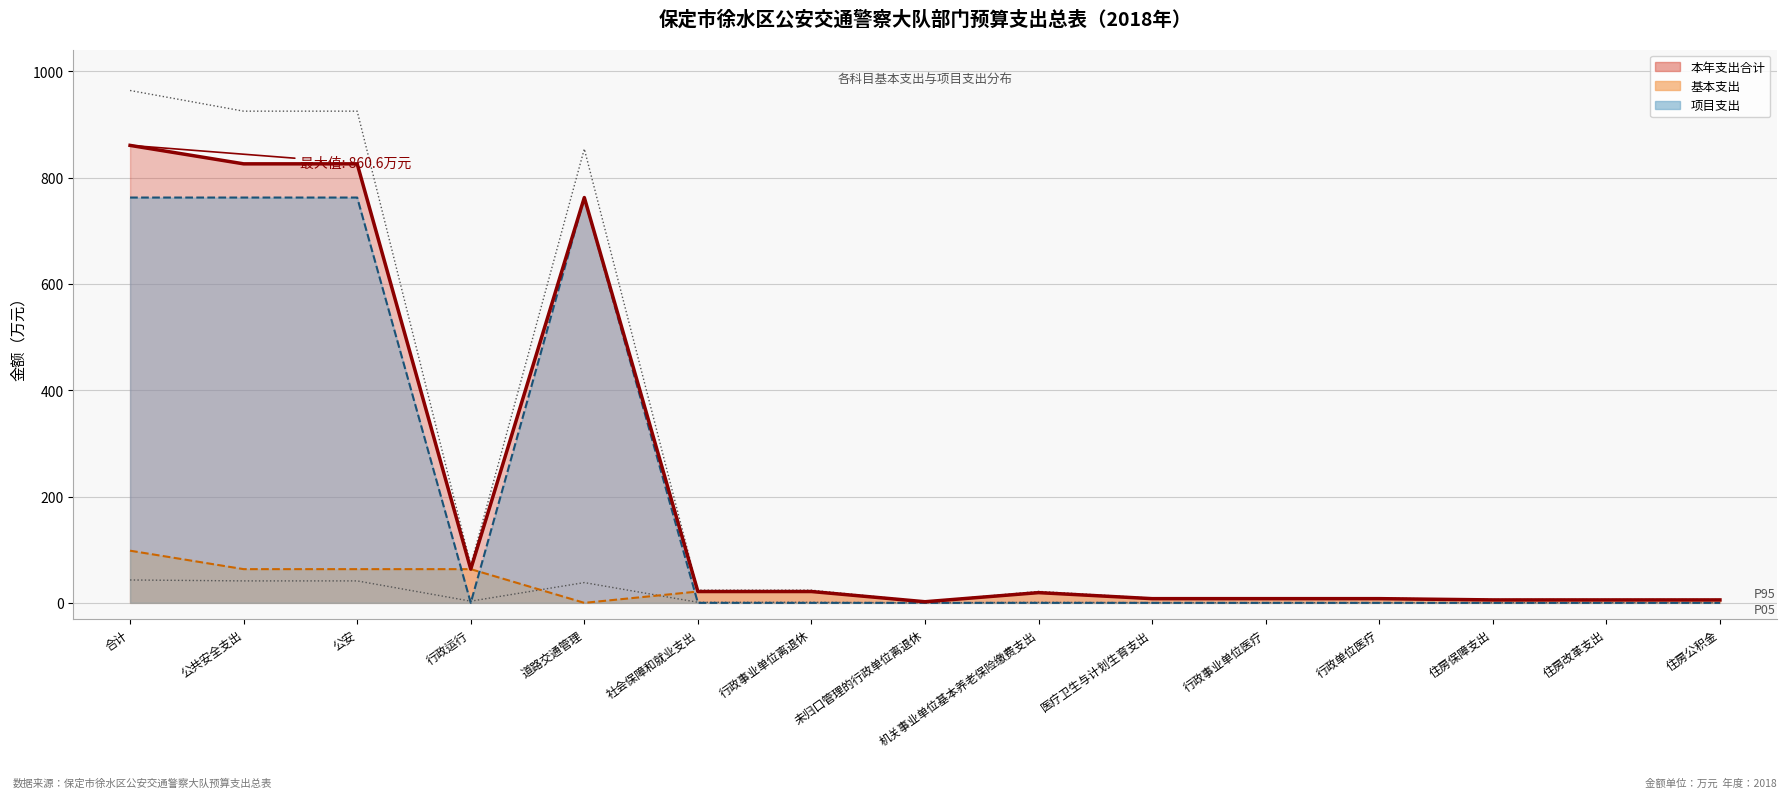

What is the average value of the 项目支出 series?

203.3